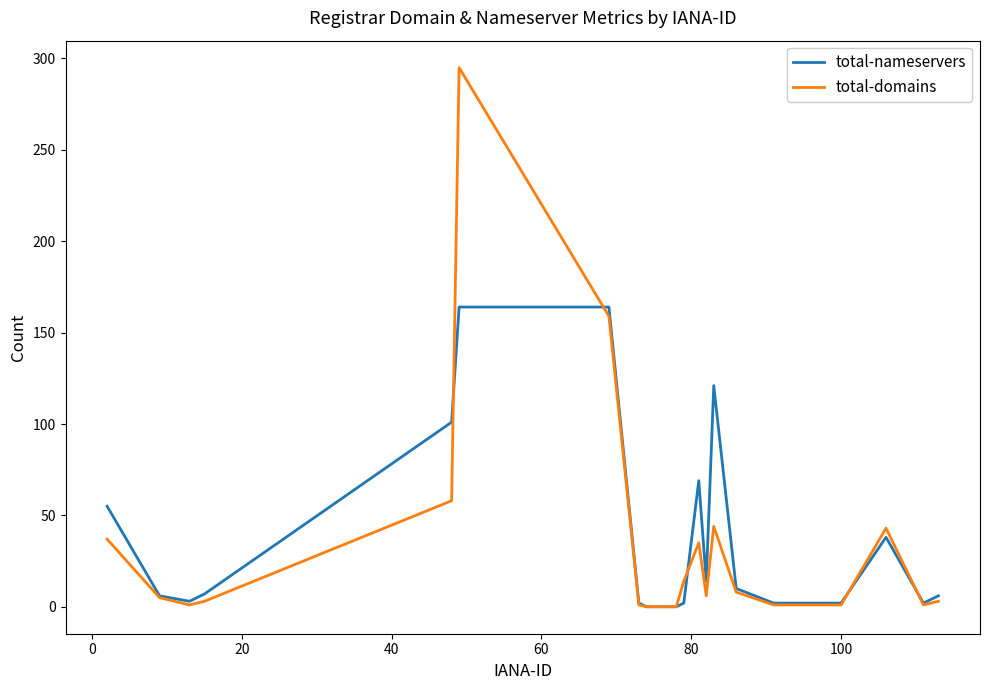

List the series in order of their peak value, lowest first.

total-nameservers, total-domains